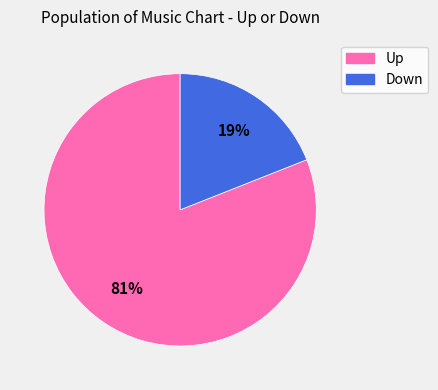

To the nearest percent, what is the average slice percentage?

50%